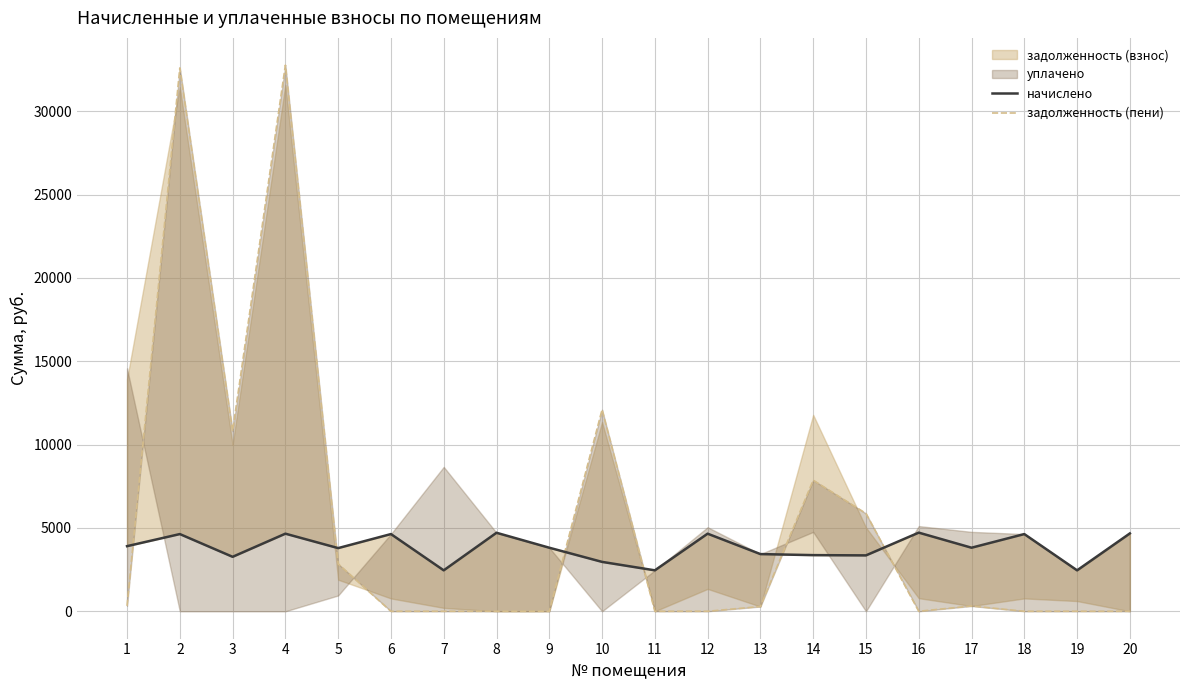

How many values in задолженность (пени) are above zero?

12